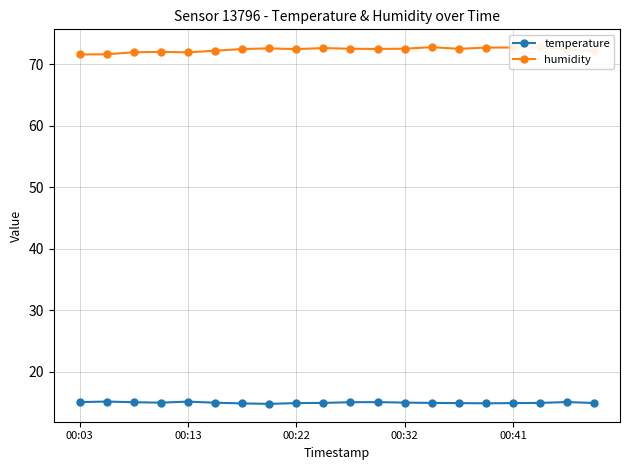

What is the value of the temperature point at the 16th from the left?

14.8